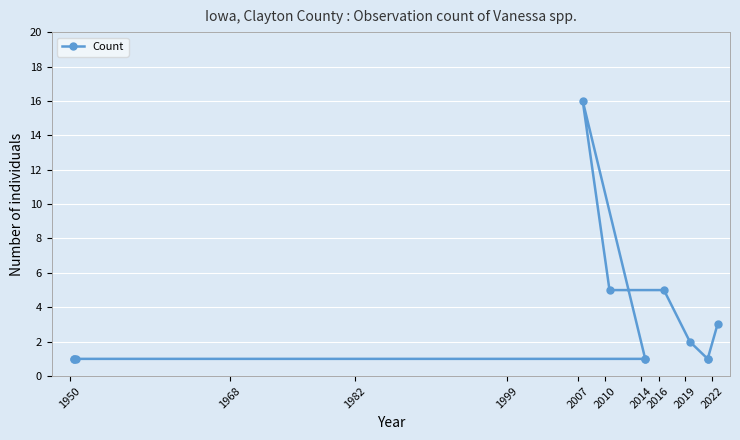

How many interior local peaks (higher than both neighbors) does the data have?

1